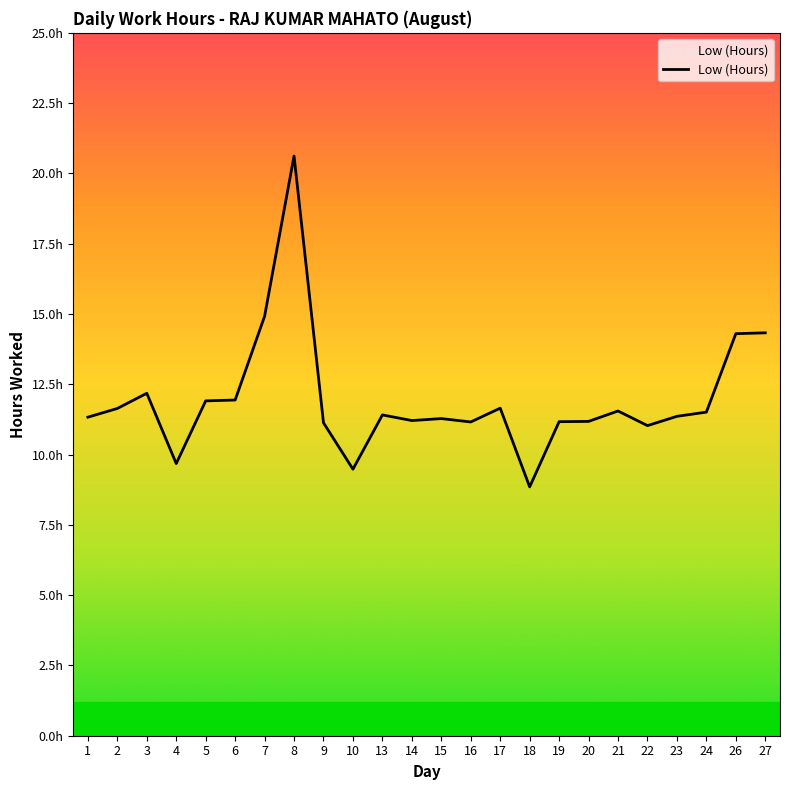

Between 20 and 19, which is larger?

20